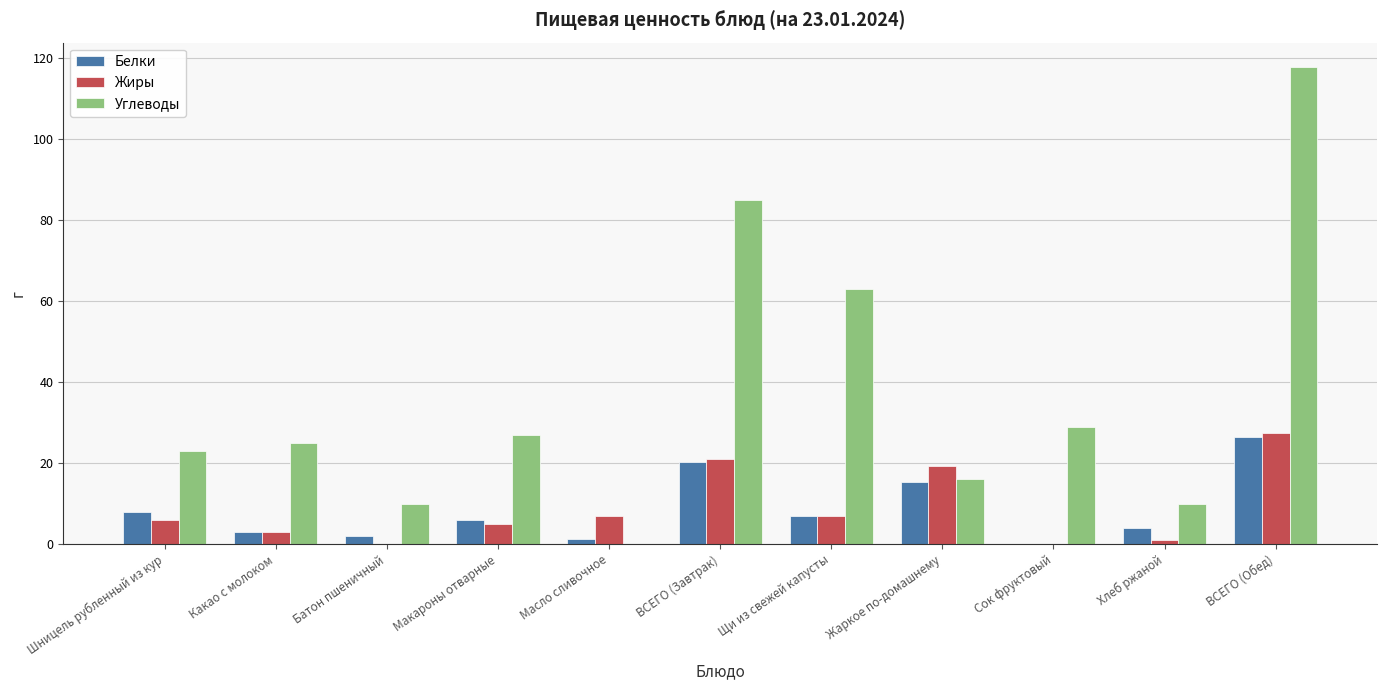

At which label is Углеводы closest to 59?

Щи из свежей капусты